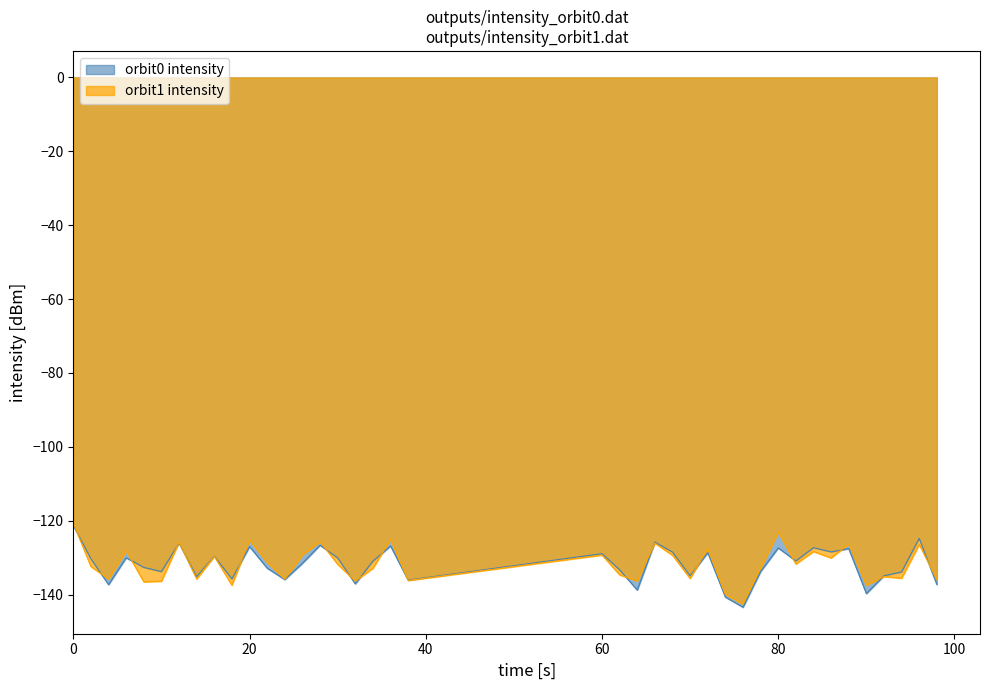

What is the maximum value for orbit1 intensity?

-120.7